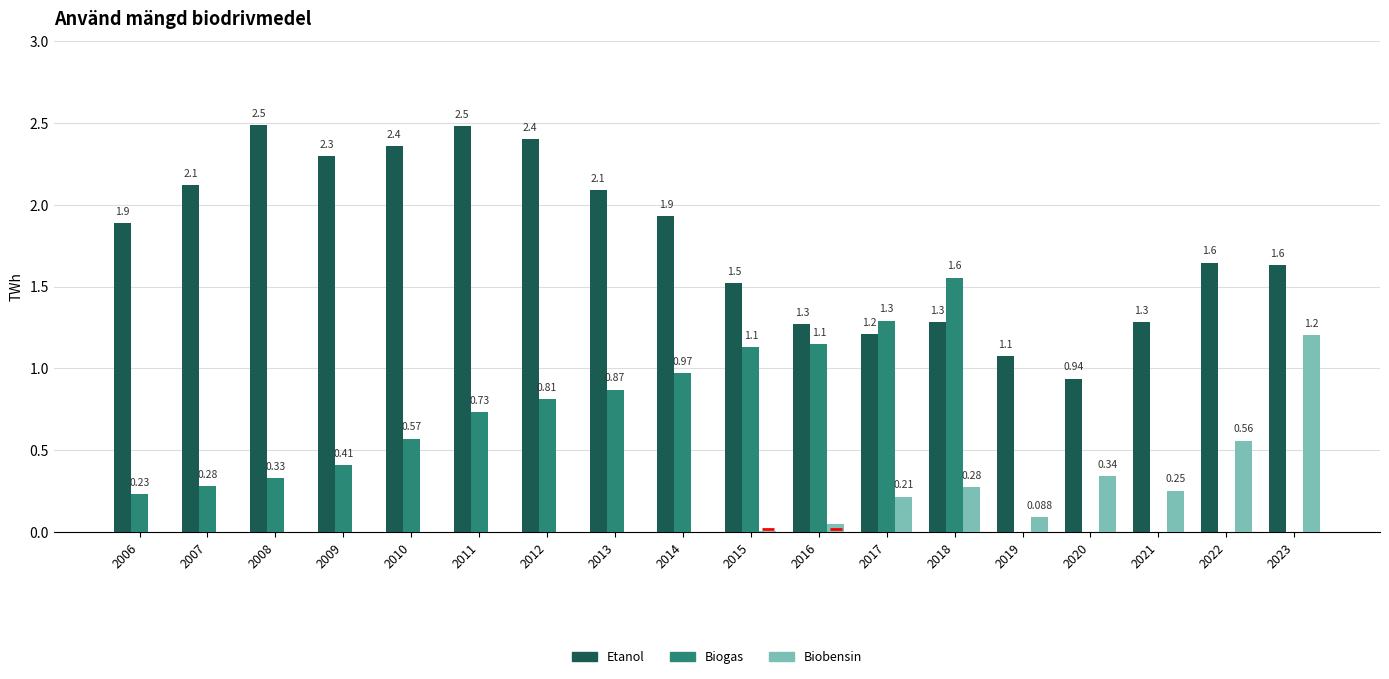

Which series has the largest total across all categories?

Etanol